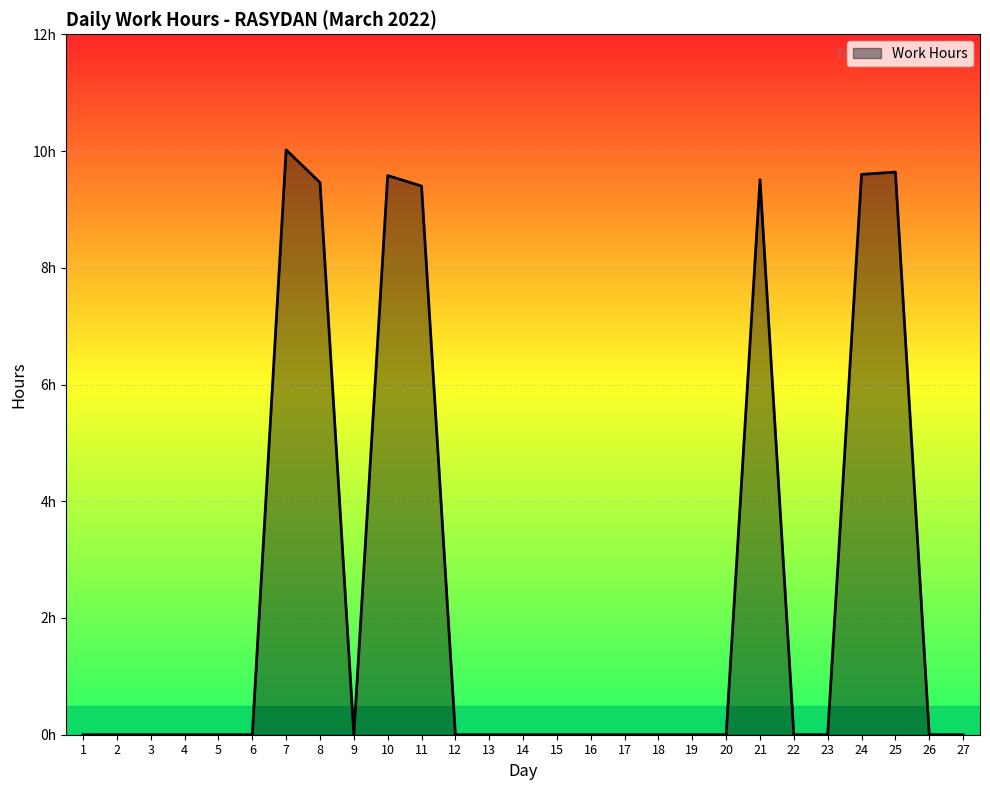

Is this an area chart (filled region under the line)?

Yes